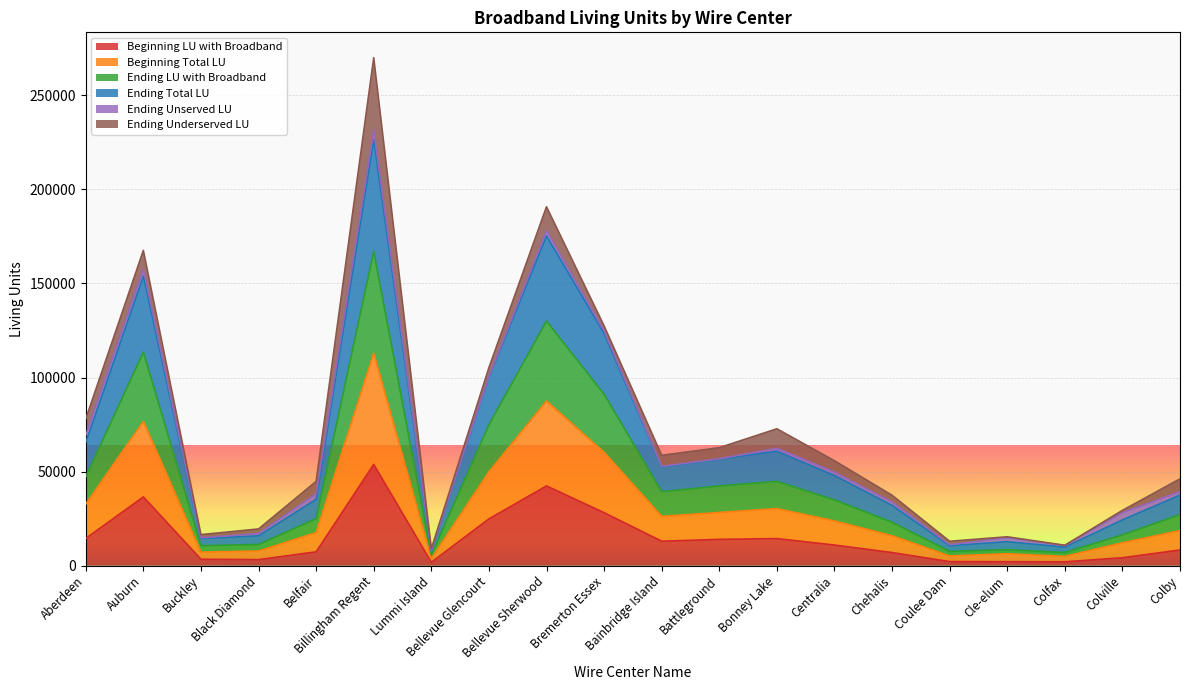

True or false: Ending LU with Broadband has more than 2 interior local peaks.

True